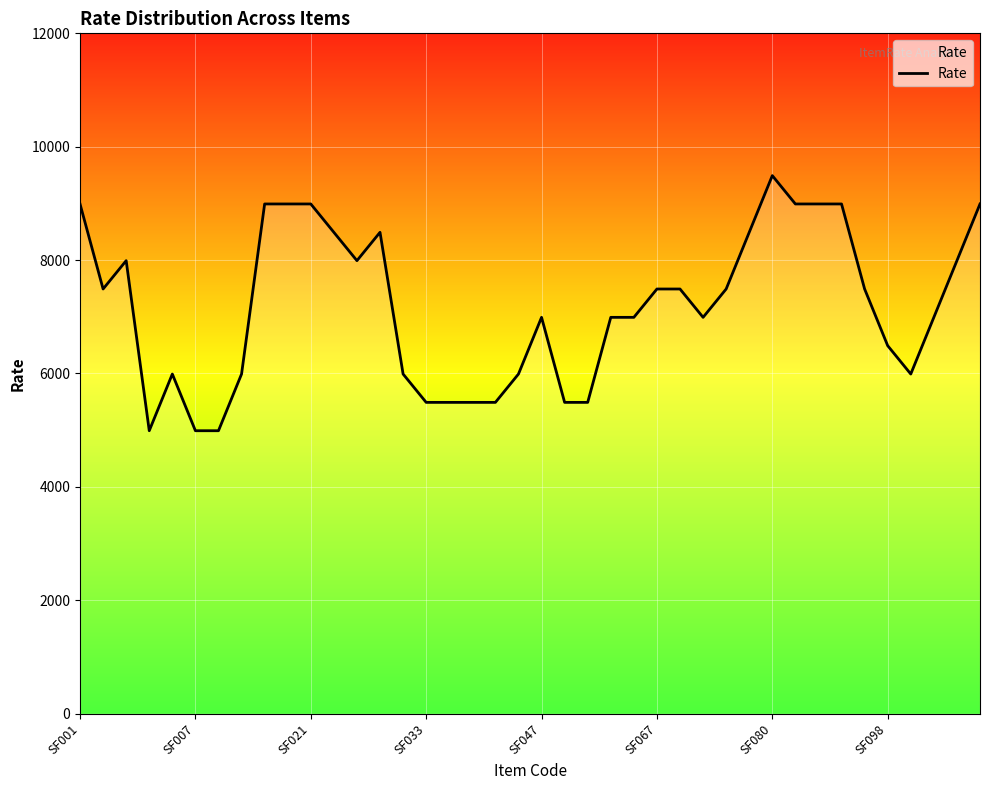

What is the difference between the maximum and minimum values?

4500